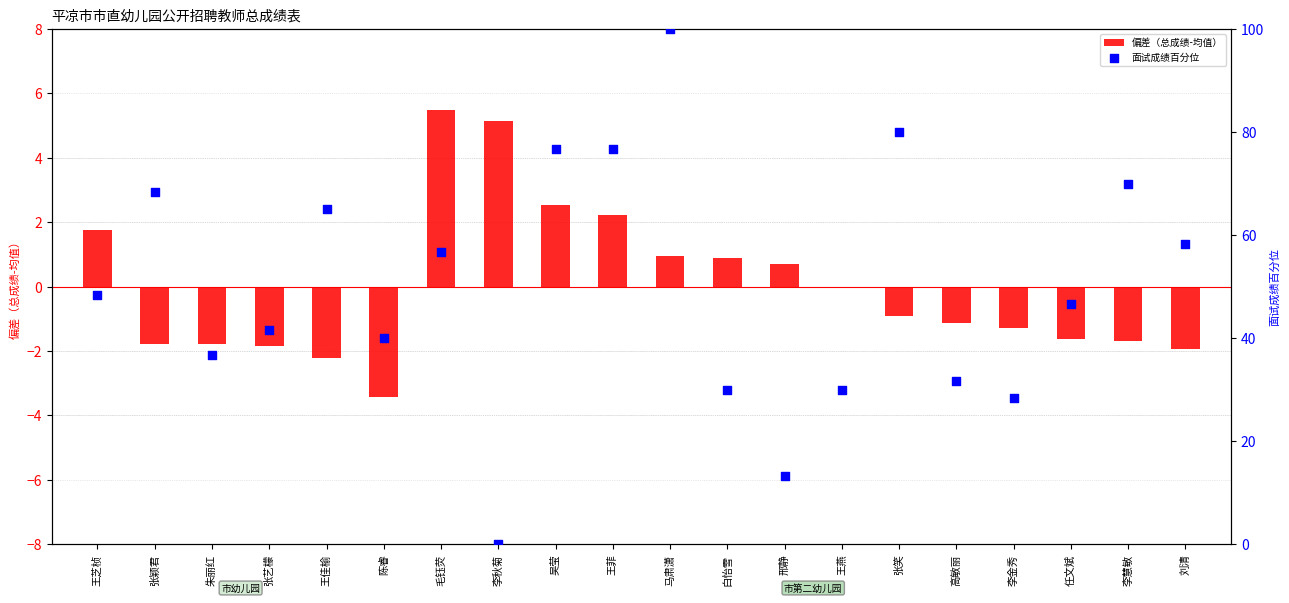

At how many categories does at least one series exceed 99?

1